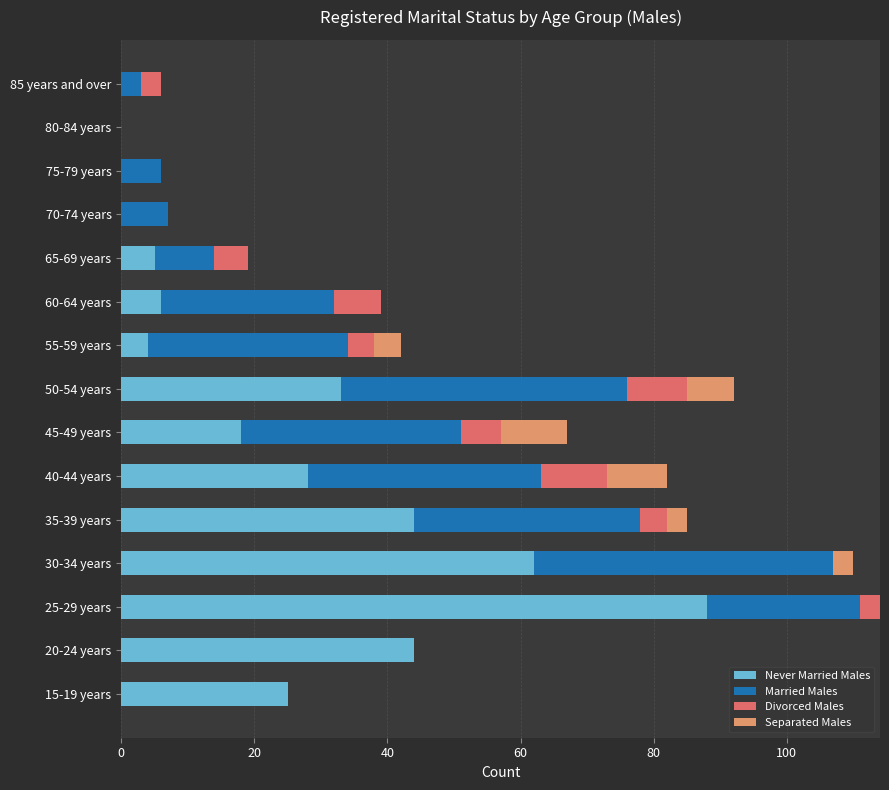

What is the total value across all series at 50-54 years?

92